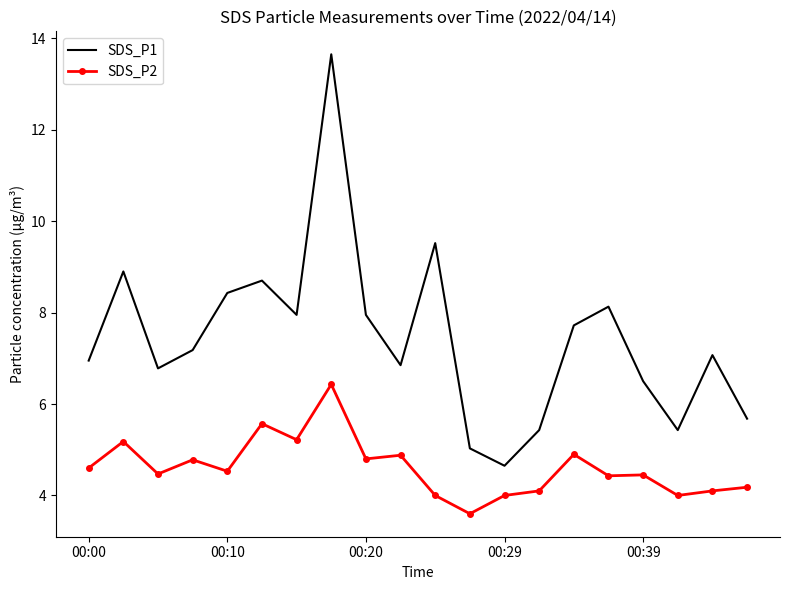

List the series in order of their peak value, highest first.

SDS_P1, SDS_P2